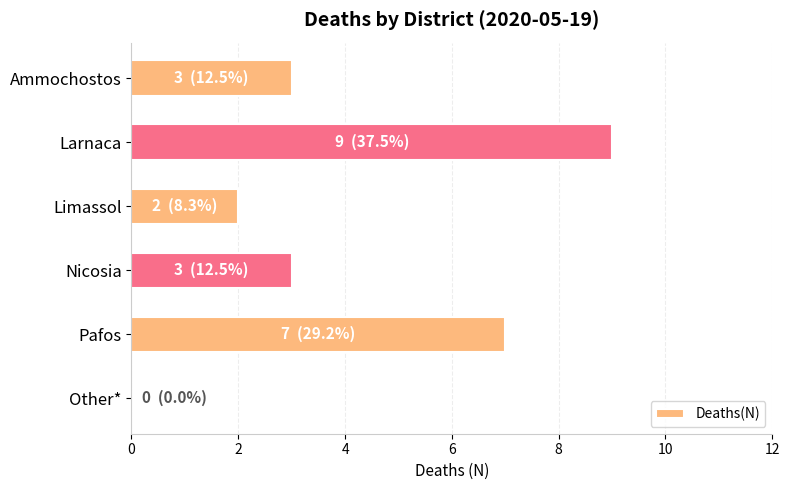

What is the maximum value shown in the chart?

9